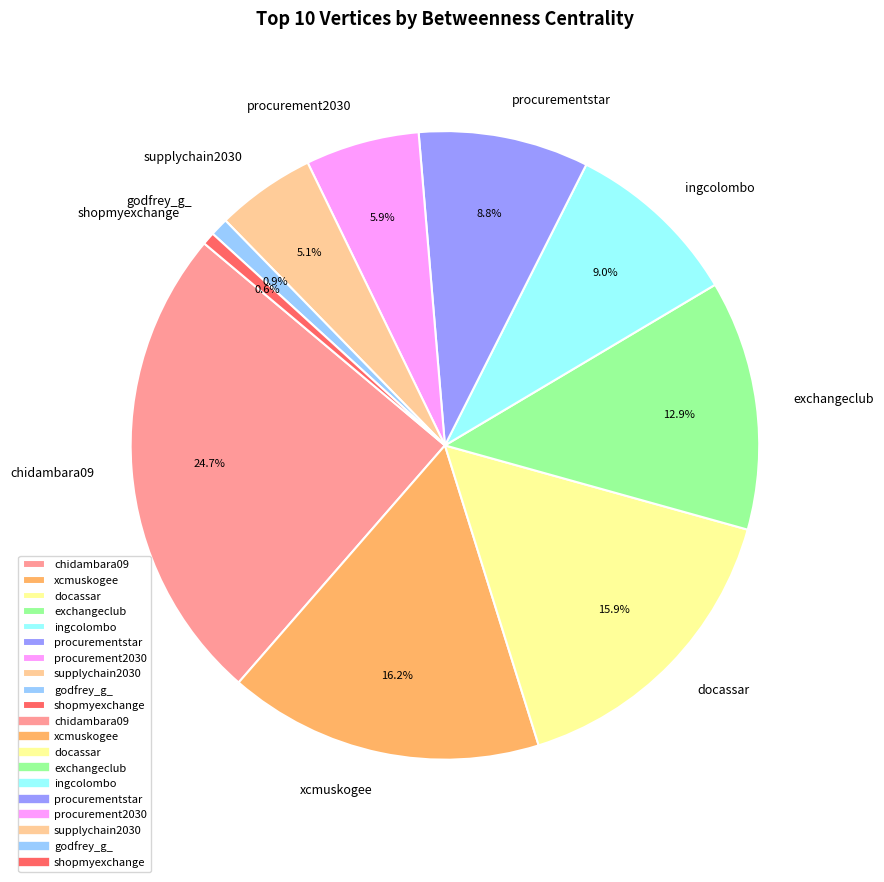

Does ingcolombo account for over 50% of the chart?

No